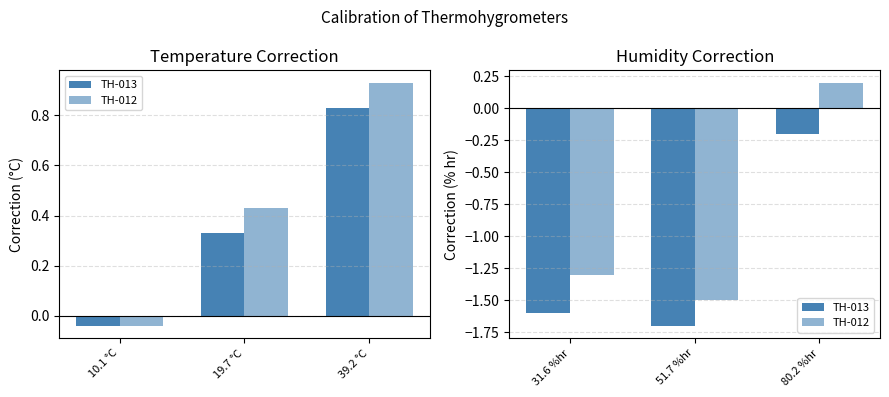

What is the label of the 3rd bar from the right?

31.6 %hr